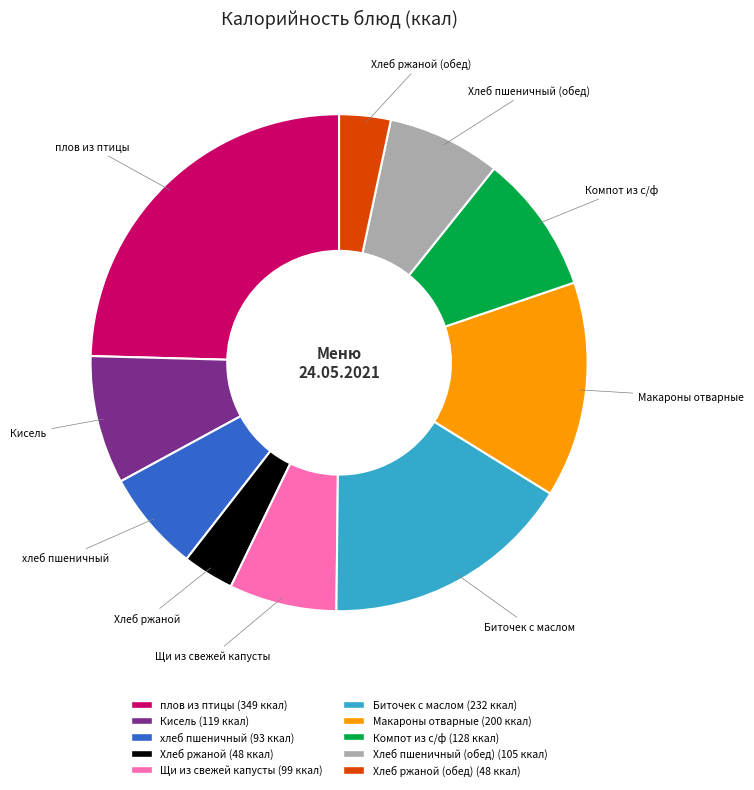

Is there a majority slice in this chart?

No